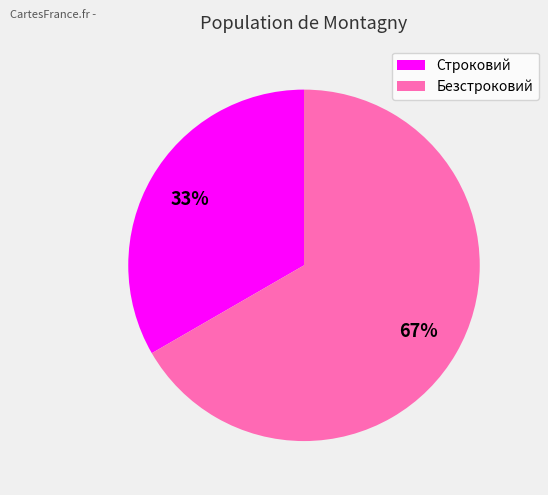

To the nearest percent, what portion does Безстроковий represent?

67%